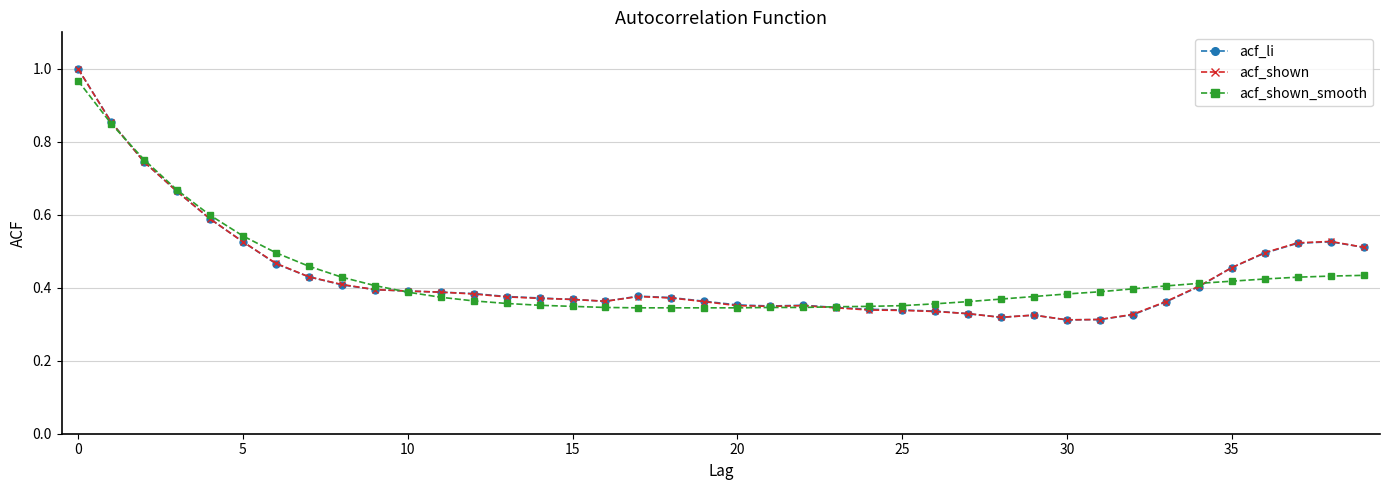

At how many categories does at least one series exceed 0?

40